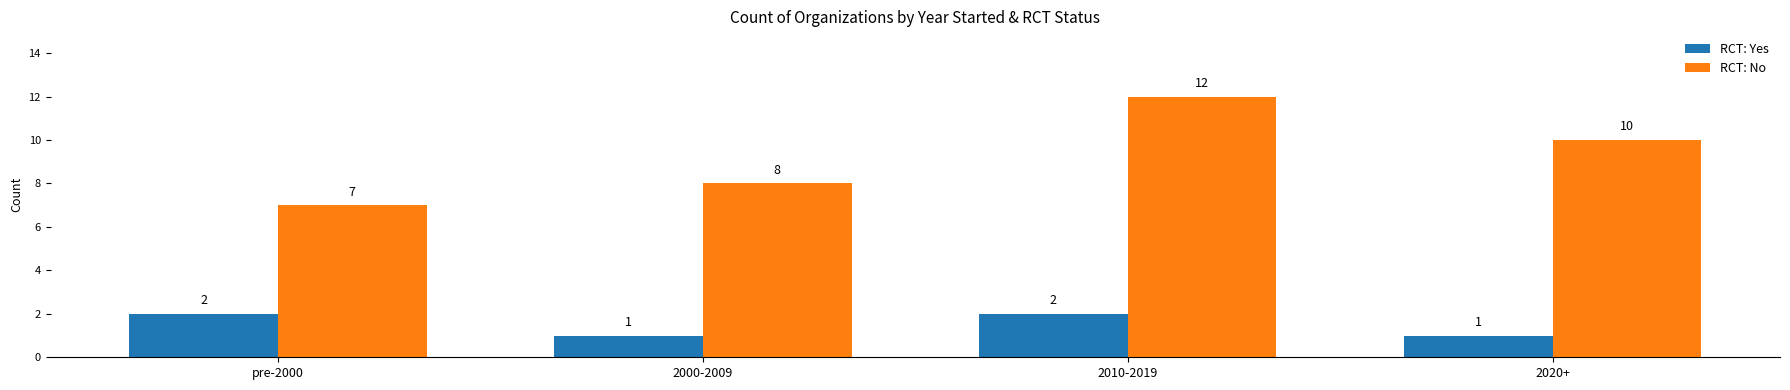

How many data points does each series have?

4